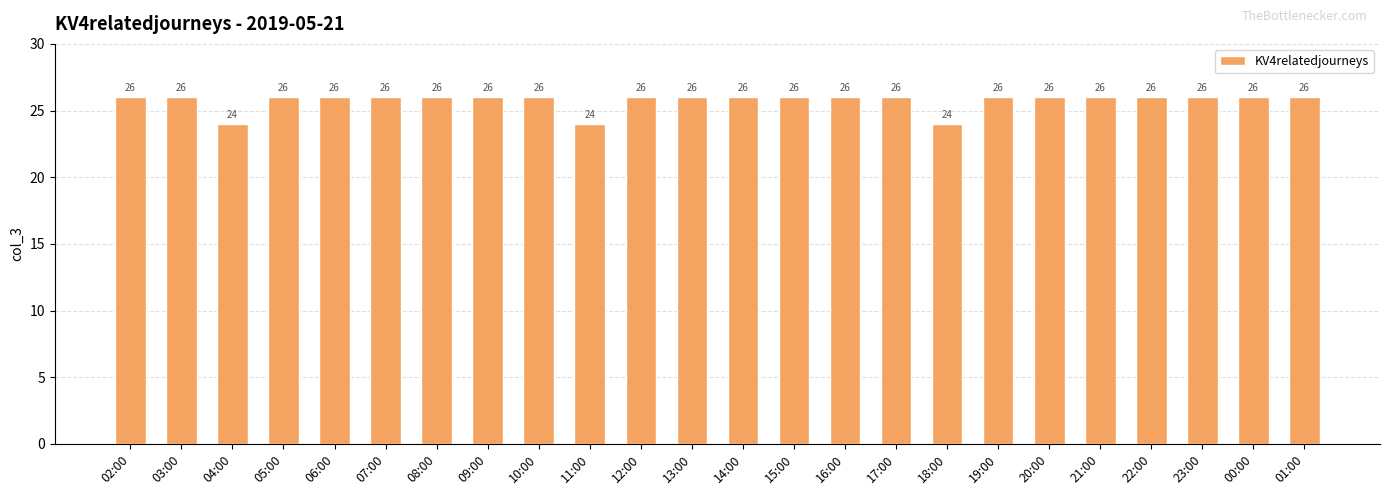

Reading left to right, transcribe all the data shown in this chart.

26	26	24	26	26	26	26	26	26	24	26	26	26	26	26	26	24	26	26	26	26	26	26	26